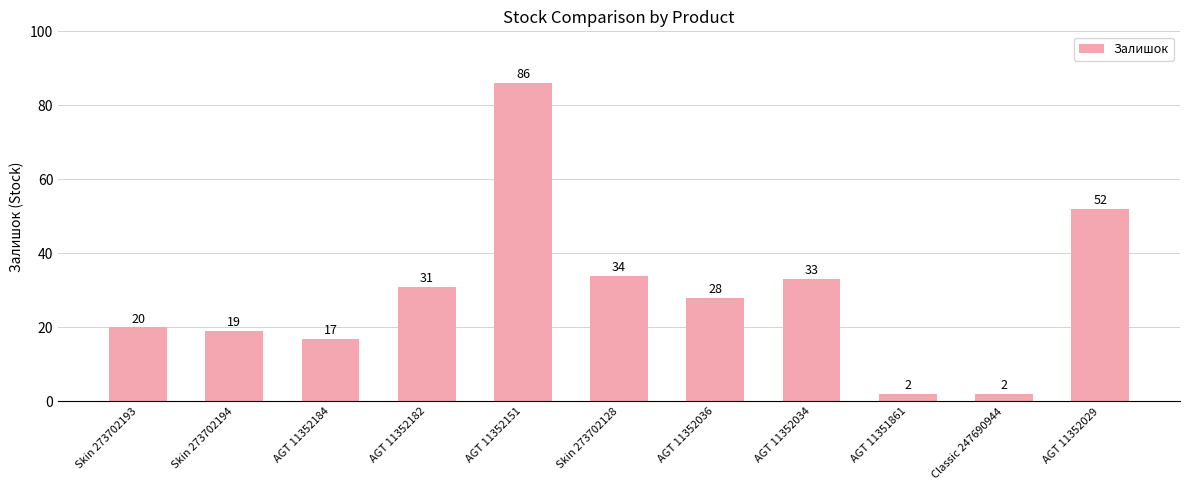

Reading left to right, extract all data points from this chart.

Skin 273702193=20	Skin 273702194=19	AGT 11352184=17	AGT 11352182=31	AGT 11352151=86	Skin 273702128=34	AGT 11352036=28	AGT 11352034=33	AGT 11351861=2	Classic 247690944=2	AGT 11352029=52